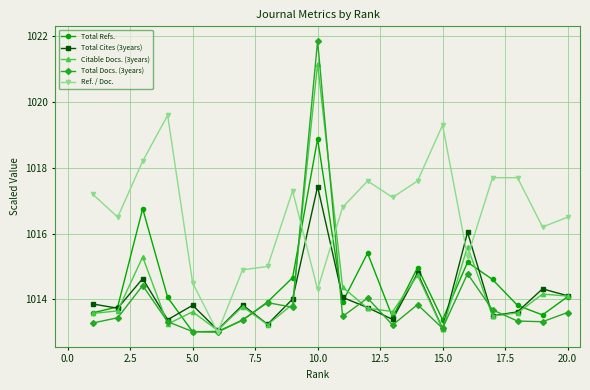

Which series ends up on top after the final intersection of Total Docs. (3years) and Citable Docs. (3years)?

Citable Docs. (3years)